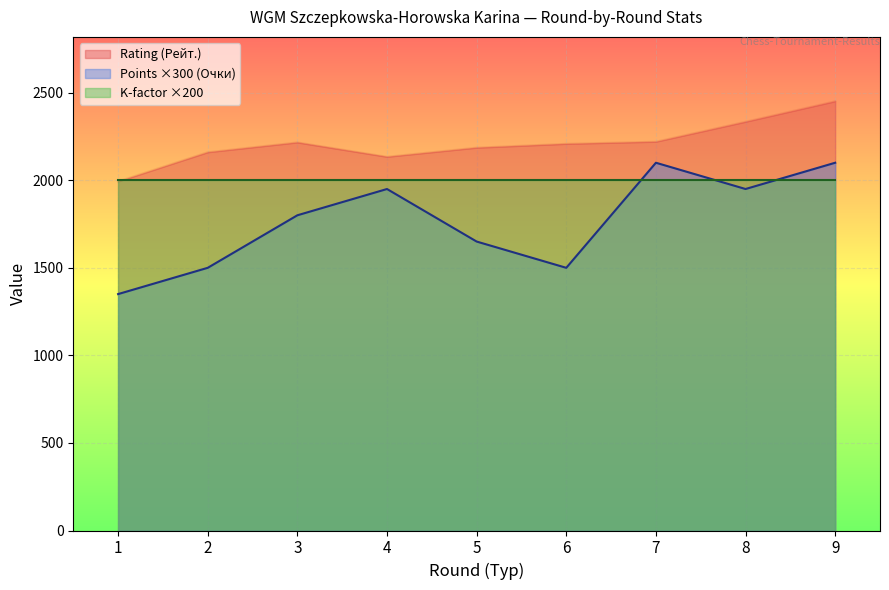

How many lines are shown in the chart?

3